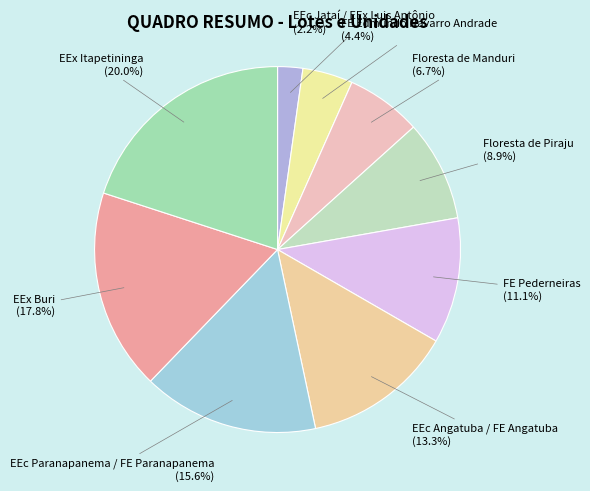

The Floresta de Manduri slice represents 7% of the pie. True or false?

True